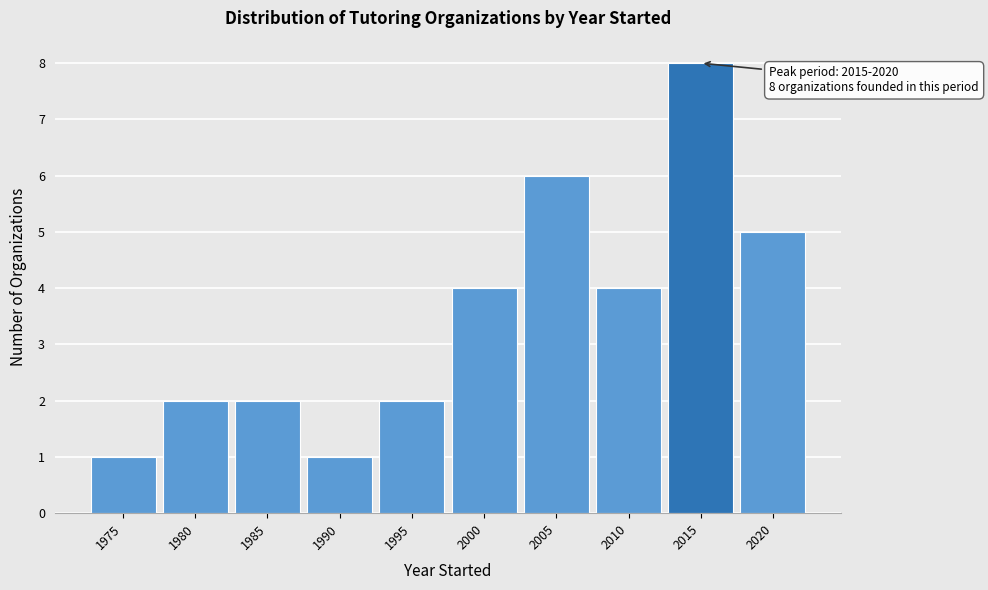

Reading left to right, extract all data points from this chart.

1	2	2	1	2	4	6	4	8	5